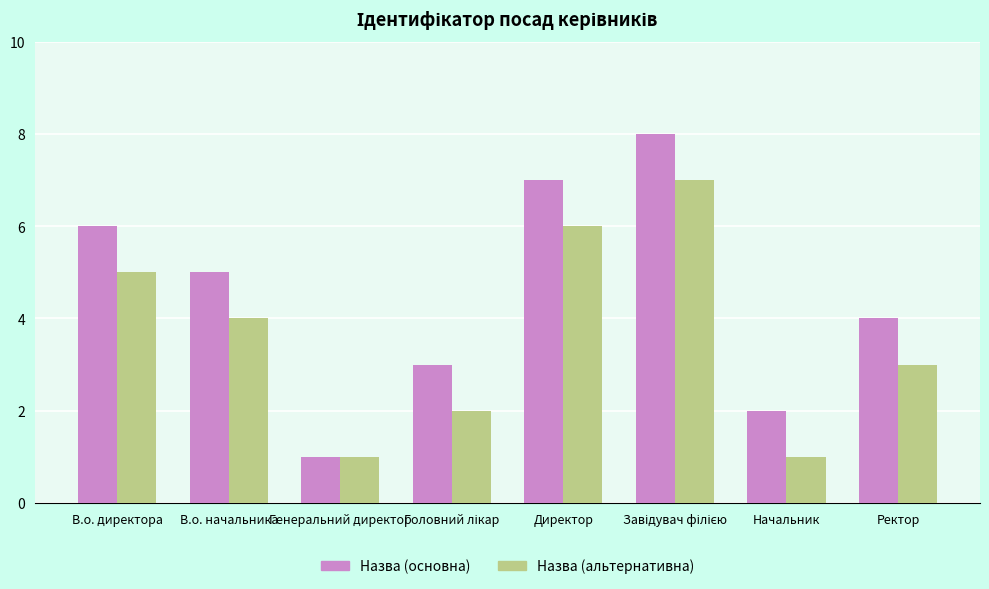

What is the sum of all Назва (альтернативна) values?

29